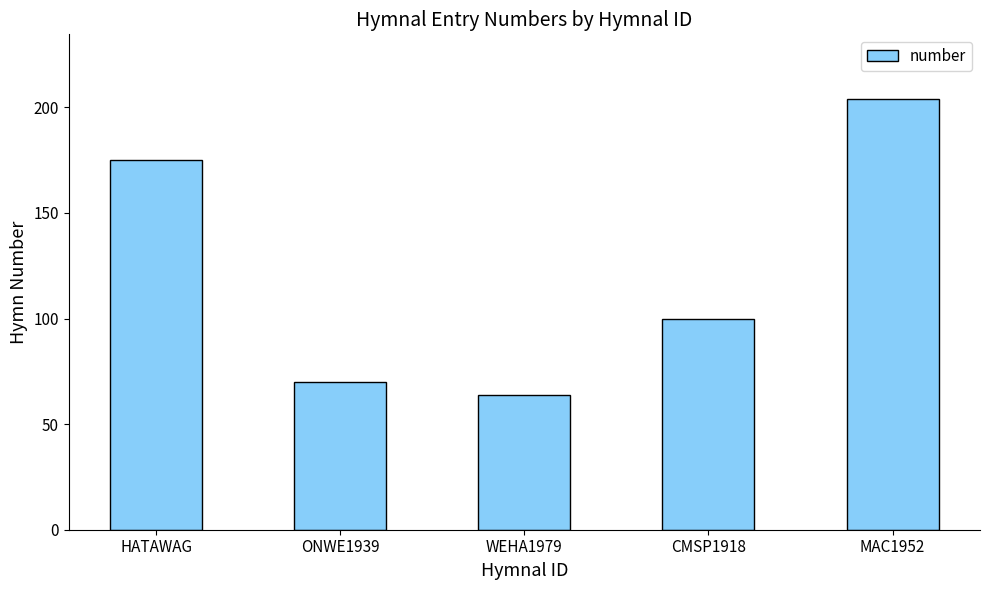

How many series are shown in this chart?

1